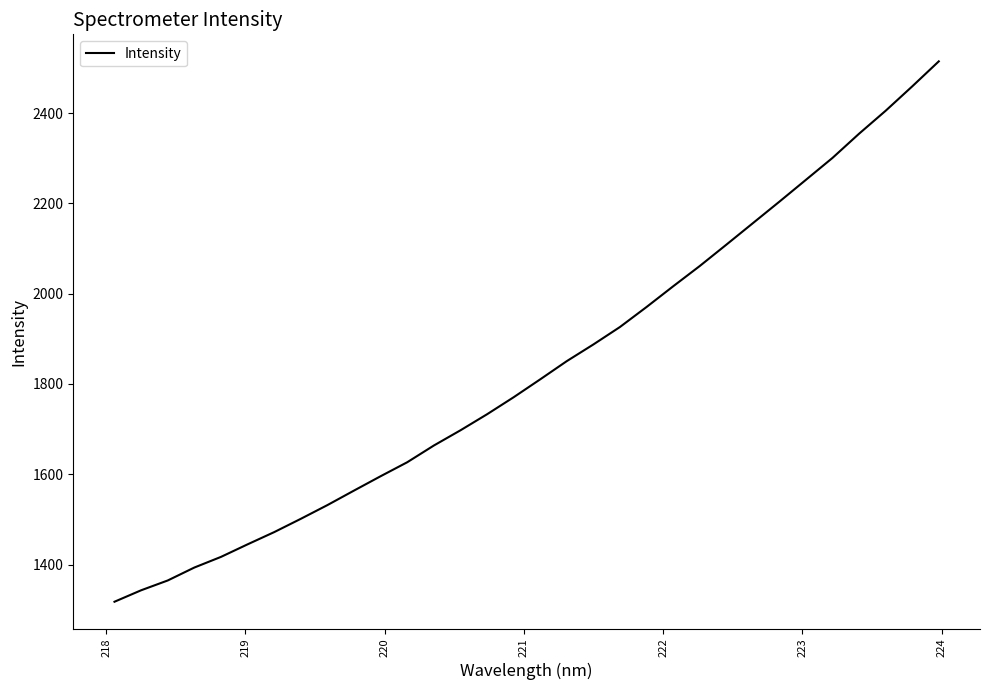

What is the difference between the maximum and minimum values?

1196.8